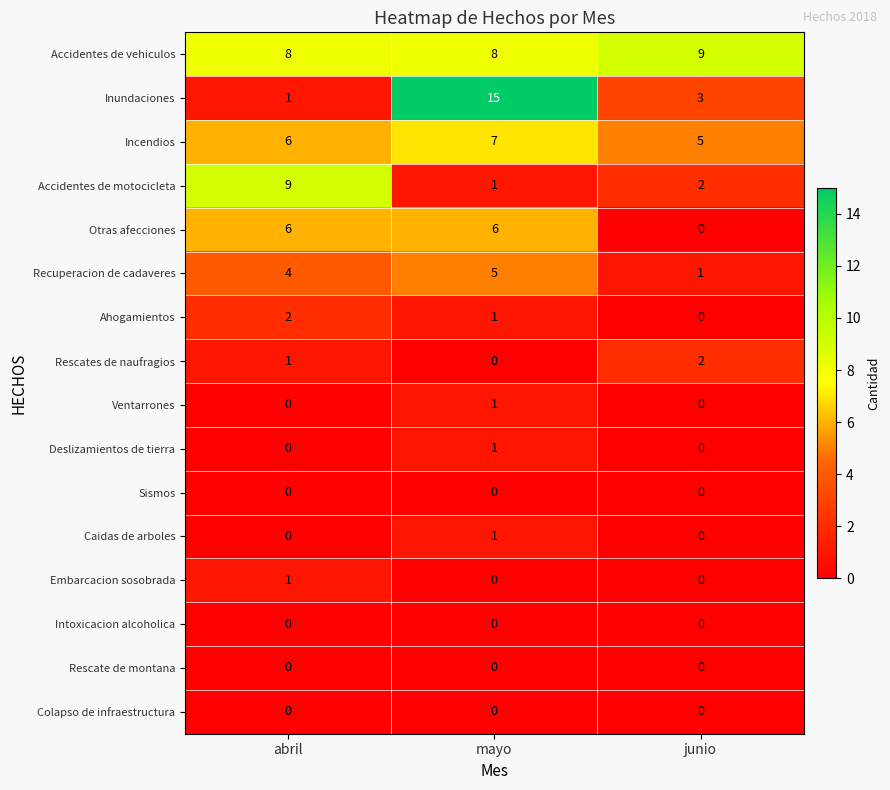

What is the maximum value shown in the chart?

15